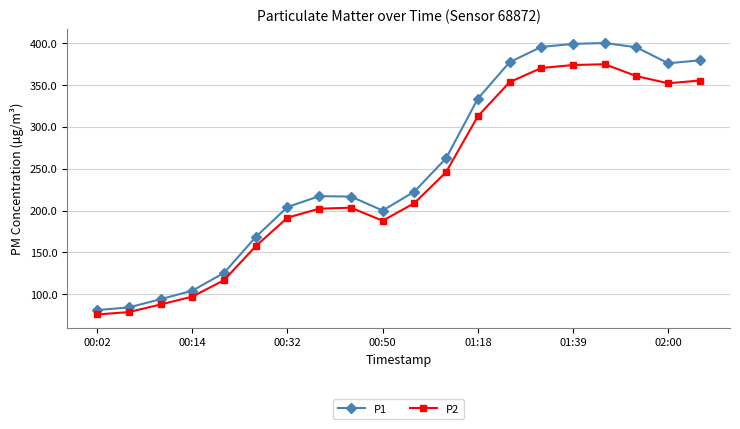

What is the sum of all P1 values?

5038.6